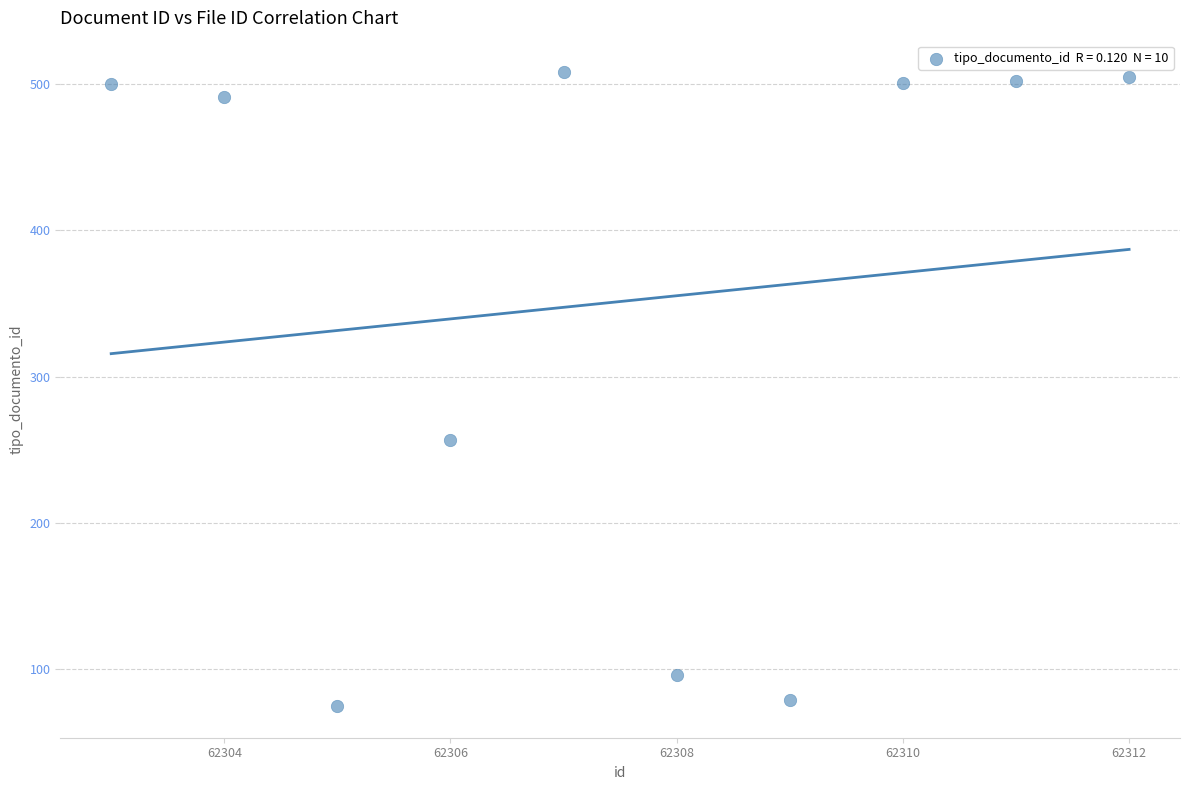

What is the average X value?

62308